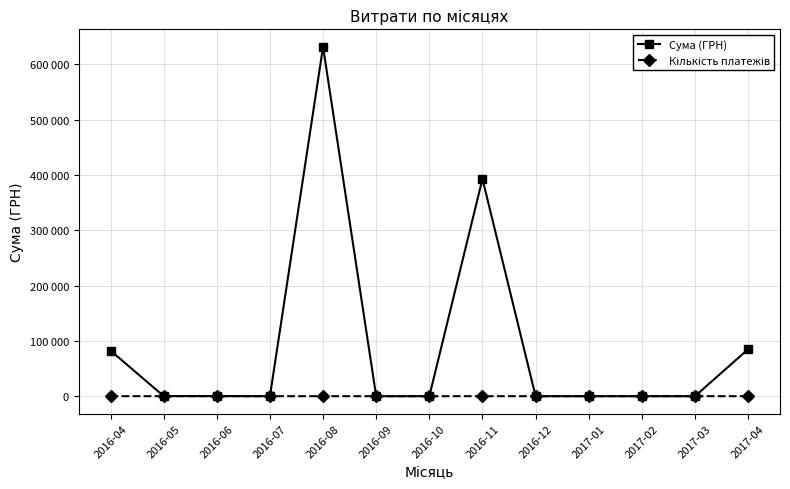

Rank the series at 2017-04 from highest to lowest value.

Сума (ГРН), Кількість платежів